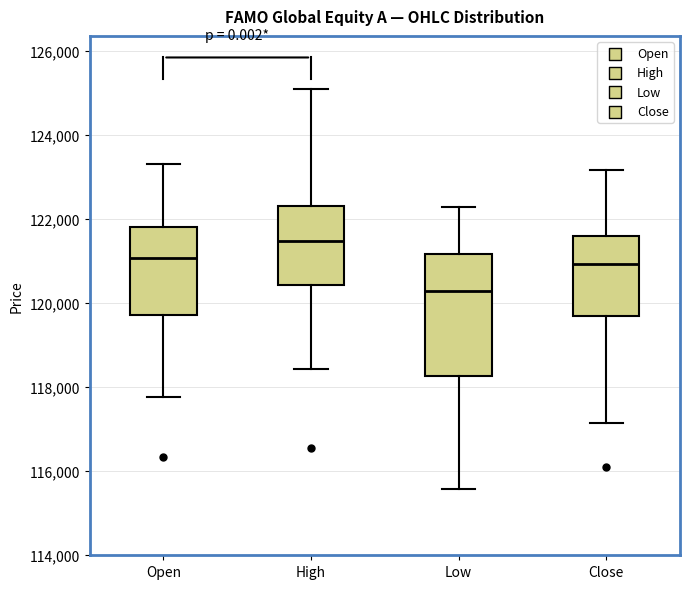

Reading left to right, transcribe this box plot: for each box, give where its median line is, the range the box spans, and where its two whiskers end, as read against the y-axis. The values are not printed on the chart, so give them approximately, as read against the axis.

Open: median 121000, box 119800 to 121800, whiskers 117800 to 123400
High: median 121400, box 120400 to 122400, whiskers 118400 to 125000
Low: median 120200, box 118200 to 121200, whiskers 115600 to 122200
Close: median 121000, box 119800 to 121600, whiskers 117200 to 123200